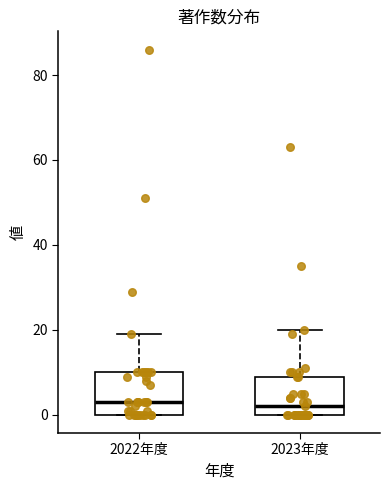

Where does the median line of the box for 2023年度 sit on the y-axis? The values are not printed on the chart, so give them approximately, as read against the axis.

2